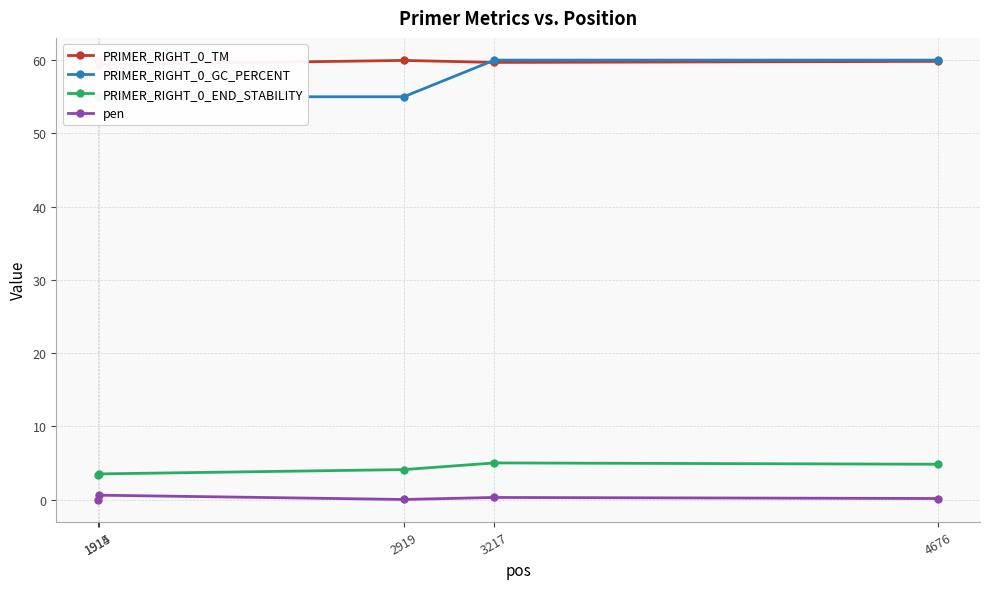

What is the value of the PRIMER_RIGHT_0_END_STABILITY point at the 1st from the left?

3.4